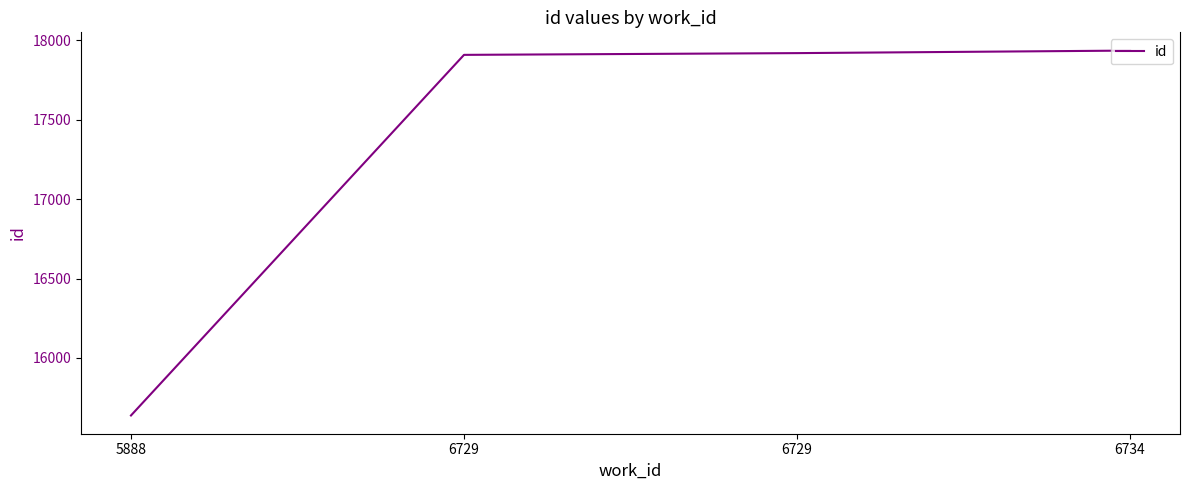

What is the maximum value shown in the chart?

17935